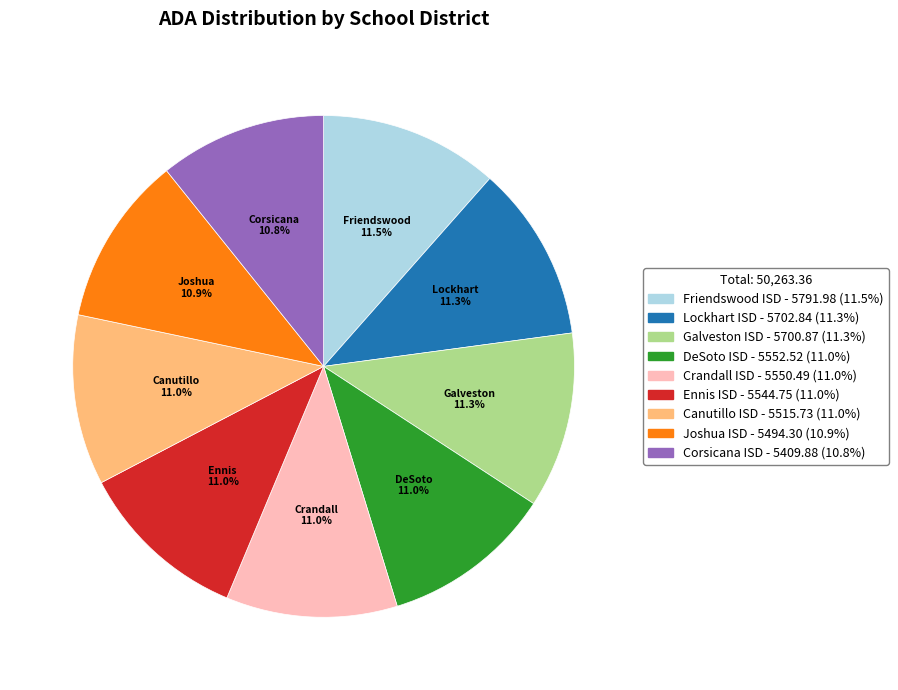

What is the ratio of the value at Crandall ISD to the value at Joshua ISD?

1.0